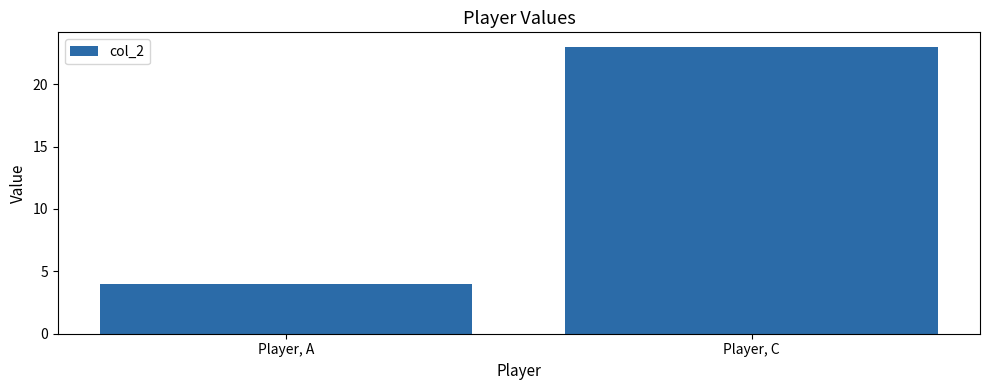

How many values are below 23?

1